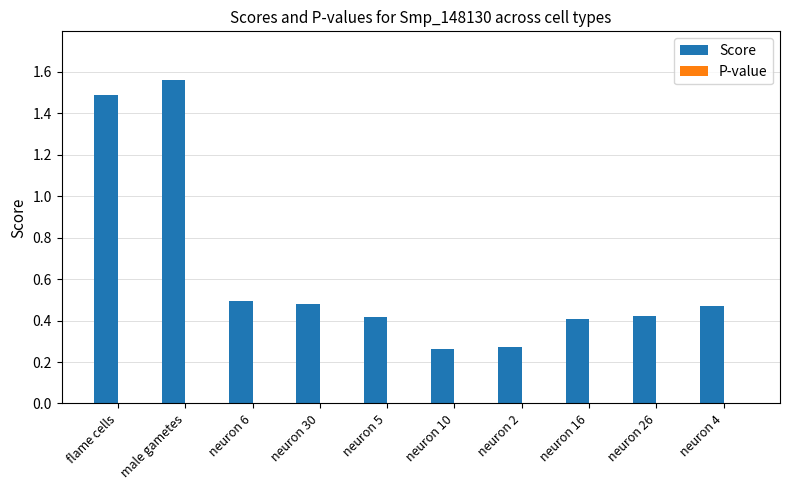

Which category has the highest value across all series?

male gametes